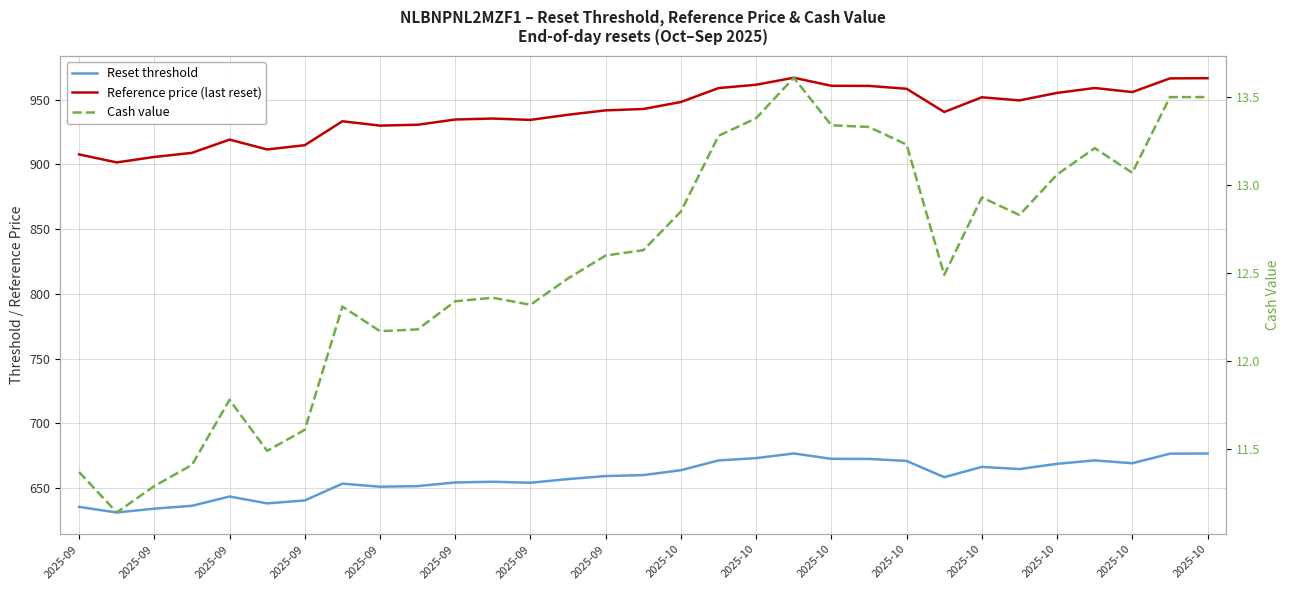

What are all the series names shown in the legend?

Reset threshold, Reference price (last reset), Cash value